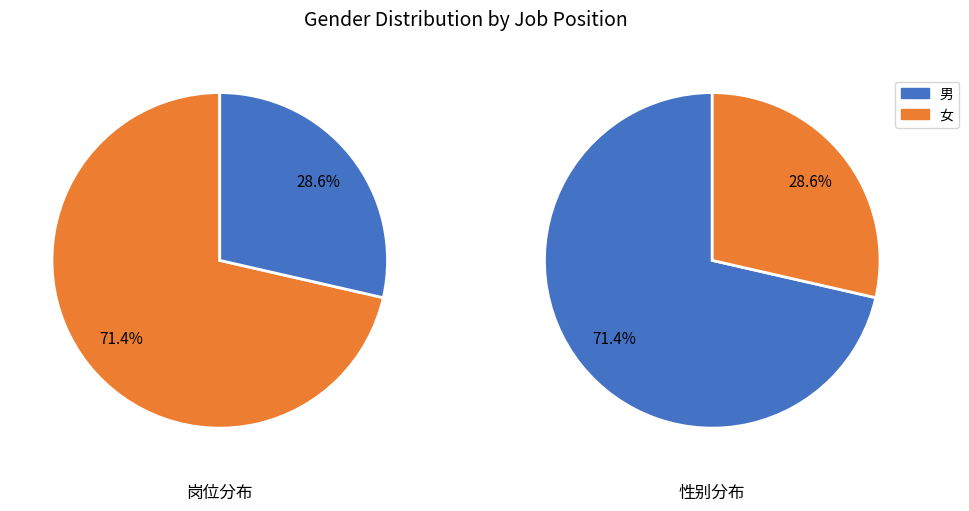

What is the largest slice in the pie chart?

女